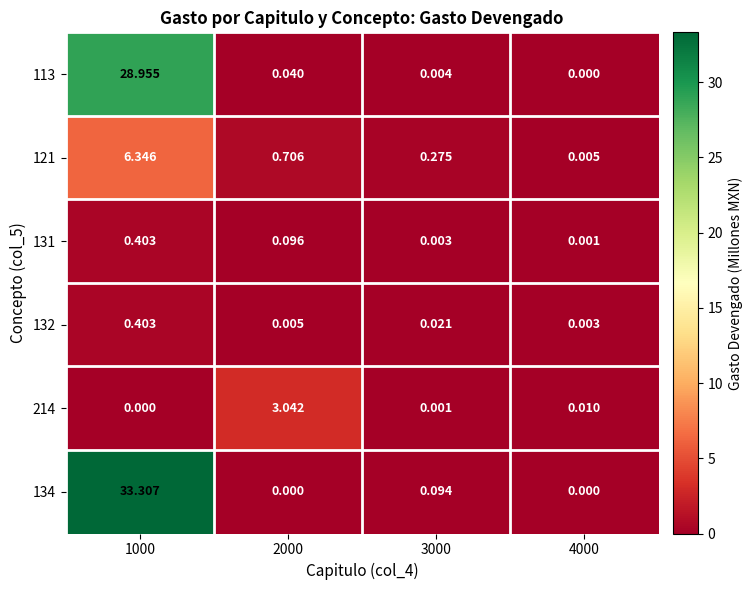

Reading right to left, transcribe all the data shown in this chart.

113: 4000=0.0	3000=0.0	2000=0.0	1000=29.0
121: 4000=0.0	3000=0.3	2000=0.7	1000=6.3
131: 4000=0.0	3000=0.0	2000=0.1	1000=0.4
132: 4000=0.0	3000=0.0	2000=0.0	1000=0.4
214: 4000=0.0	3000=0.0	2000=3.0	1000=0.0
134: 4000=0.0	3000=0.1	2000=0.0	1000=33.3